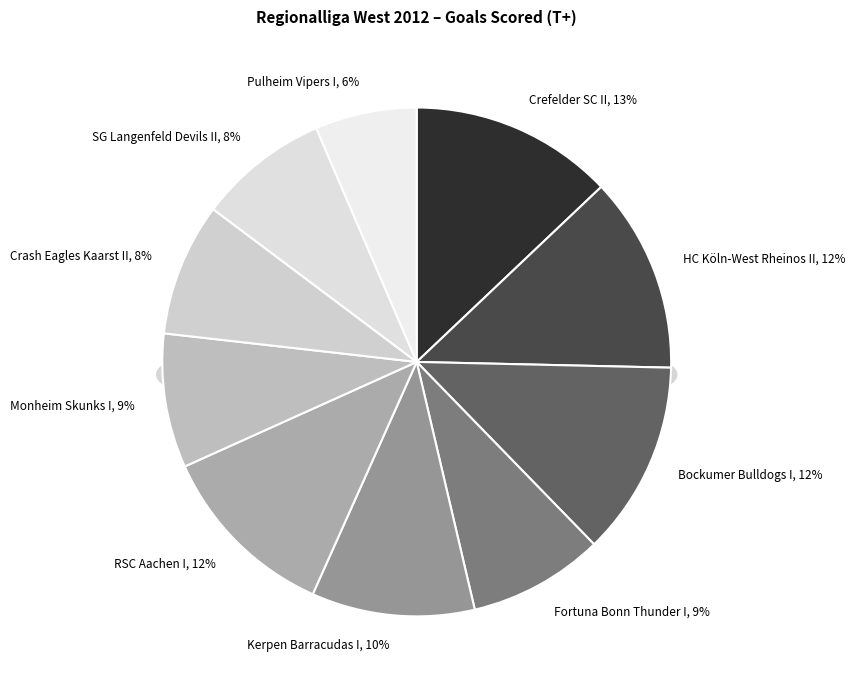

How many segments does this pie chart have?

10